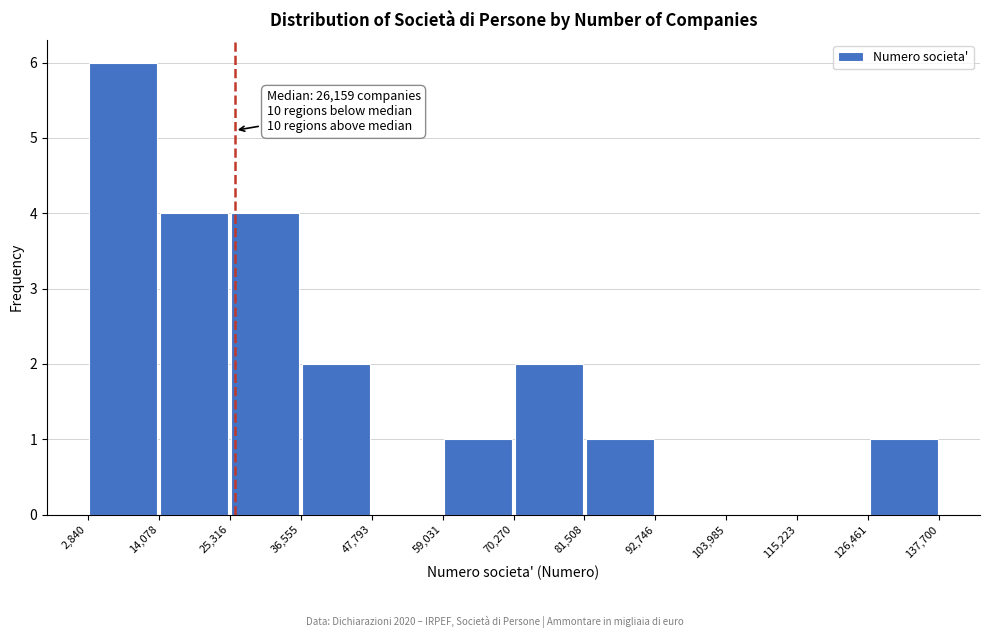

Which range on the x-axis has the tallest bar?

2,840 to 14,078